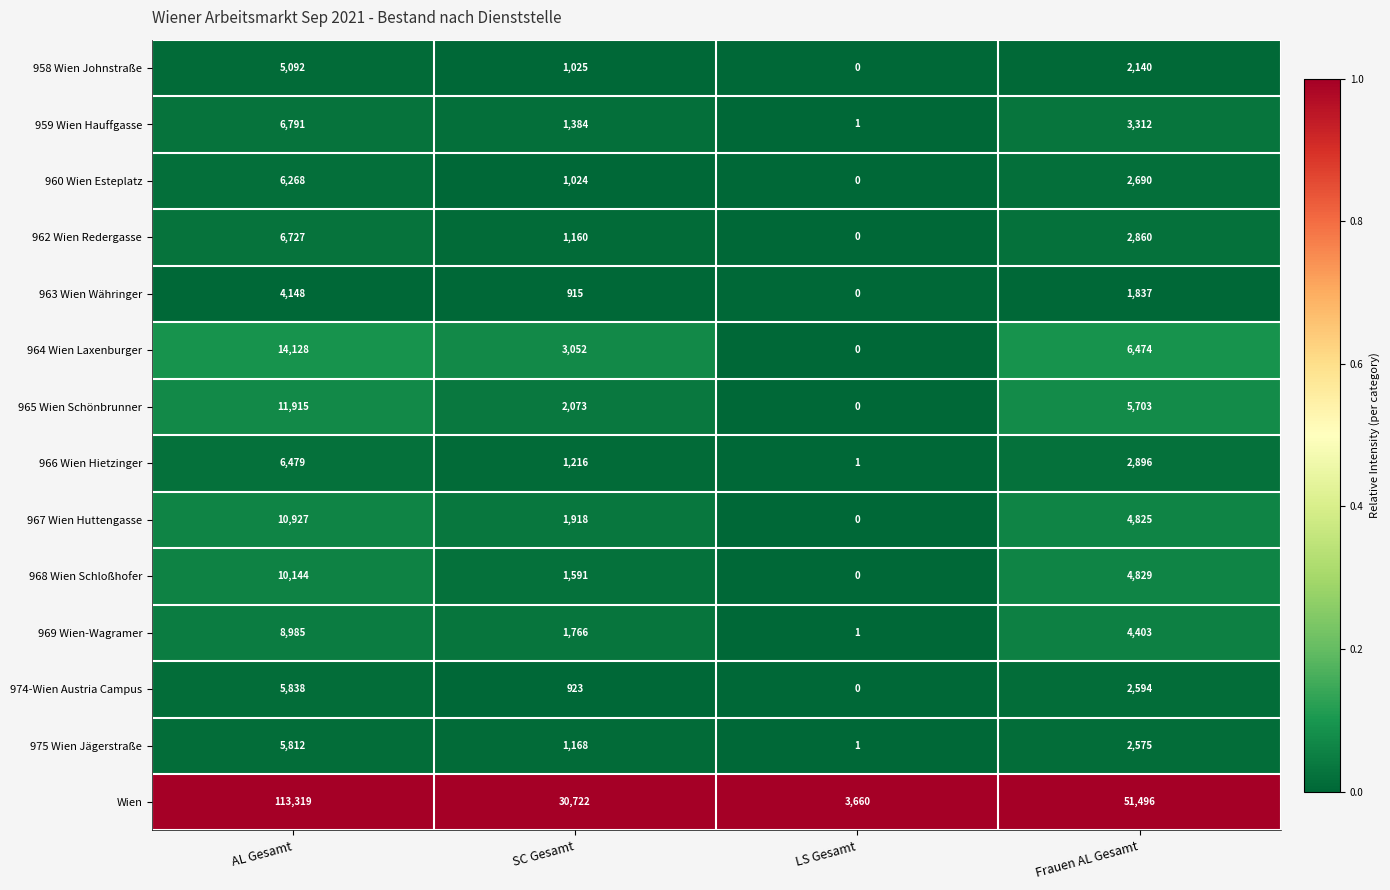

Which series has the largest total across all categories?

Wien